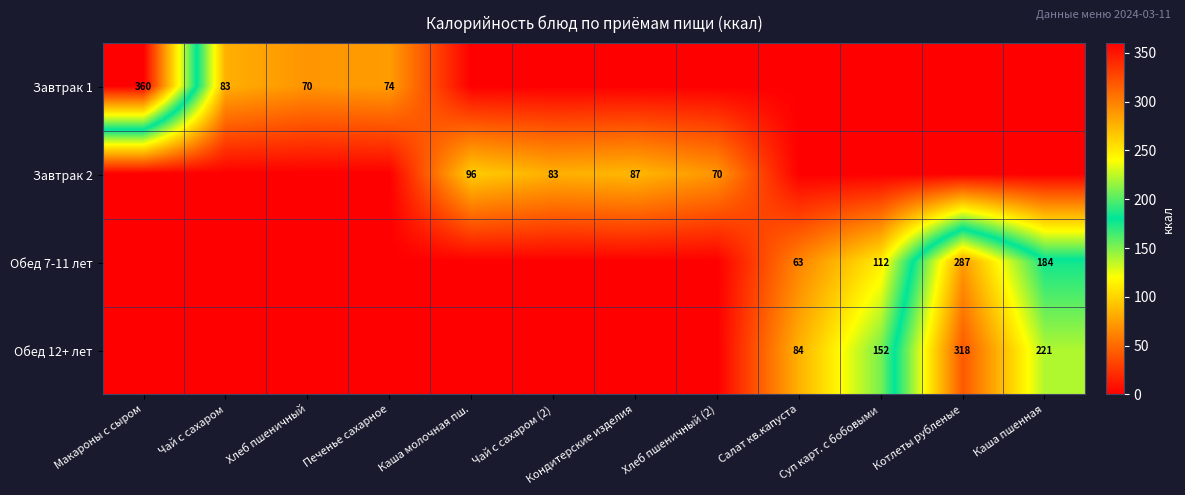

How many data points does each series have?

12